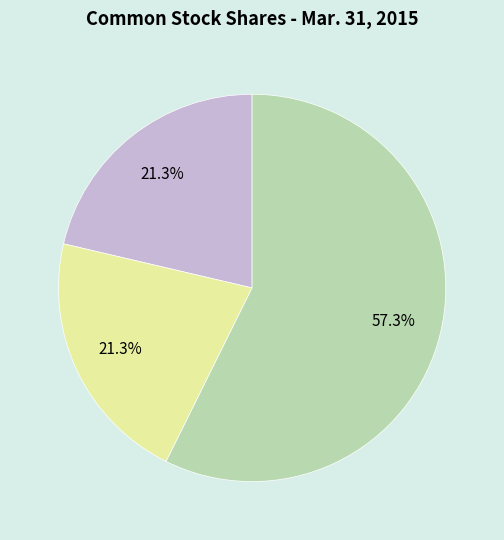

To the nearest percent, what is the average slice percentage?

33%